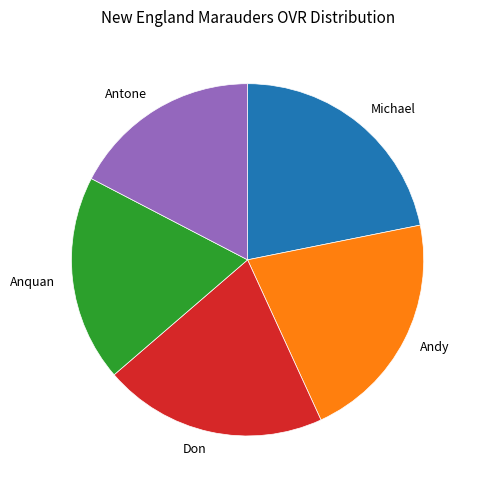

The Michael slice represents 22% of the pie. True or false?

True